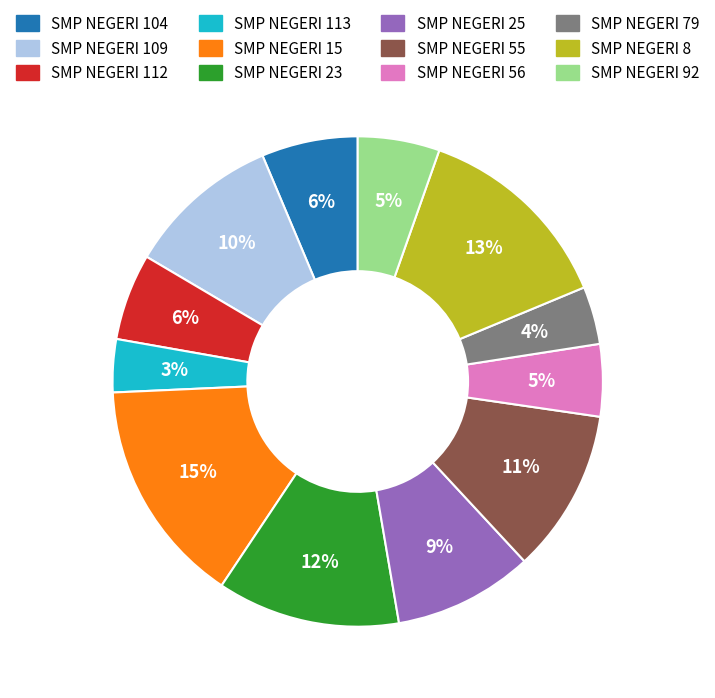

How many segments does this pie chart have?

12